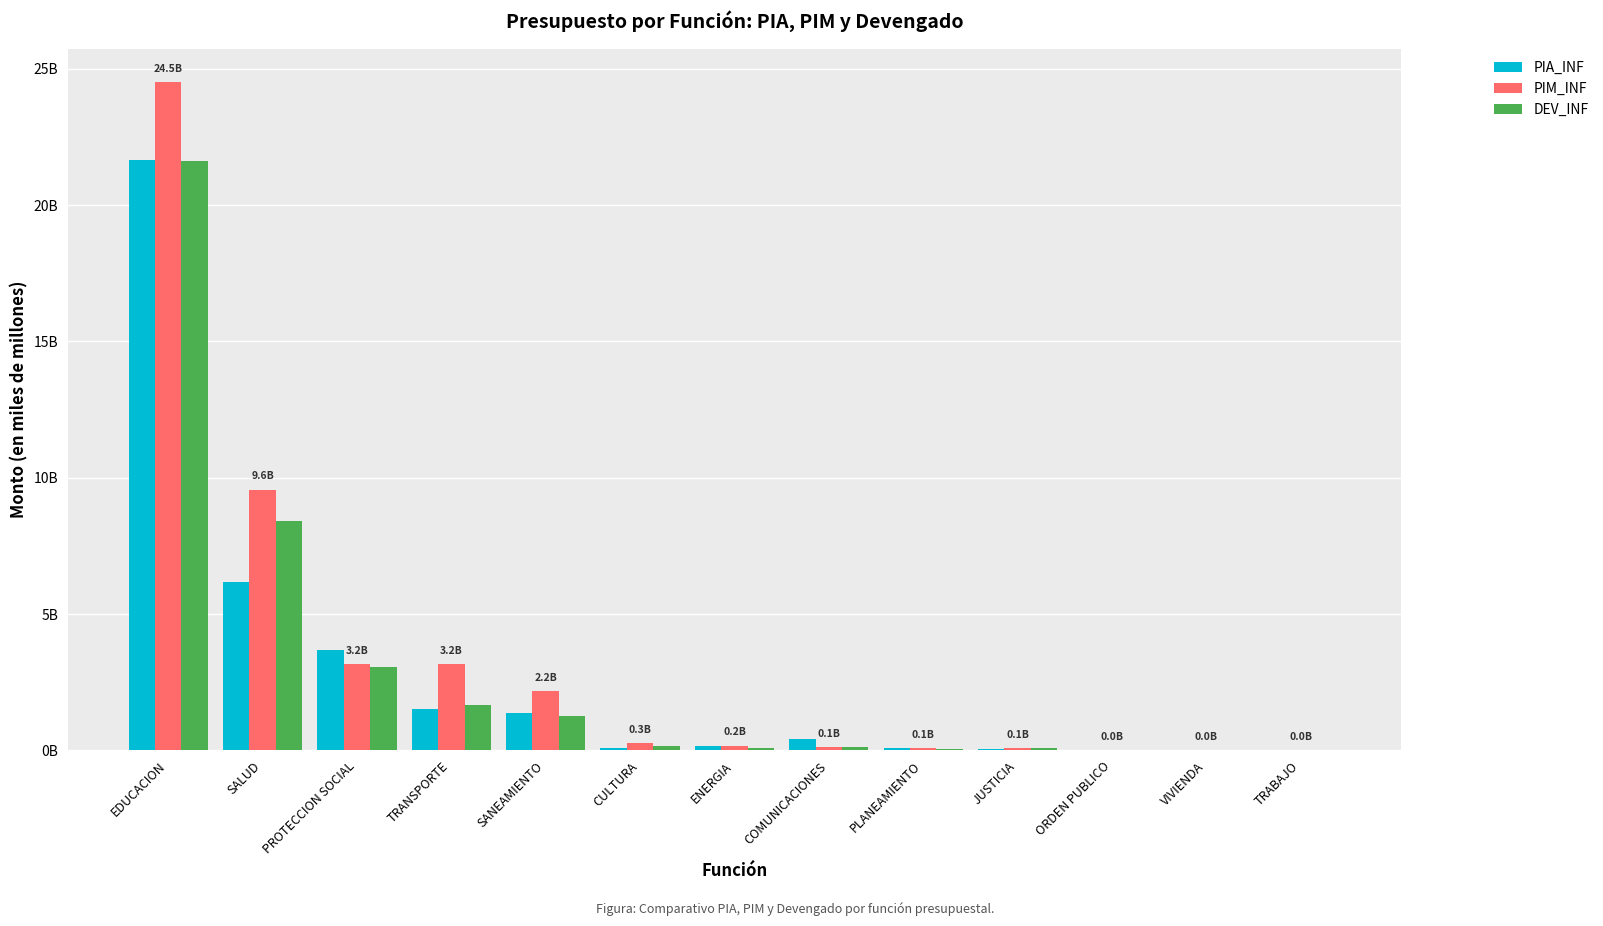

What is the spread (max minus min) of values at VIVIENDA?

2856227.6